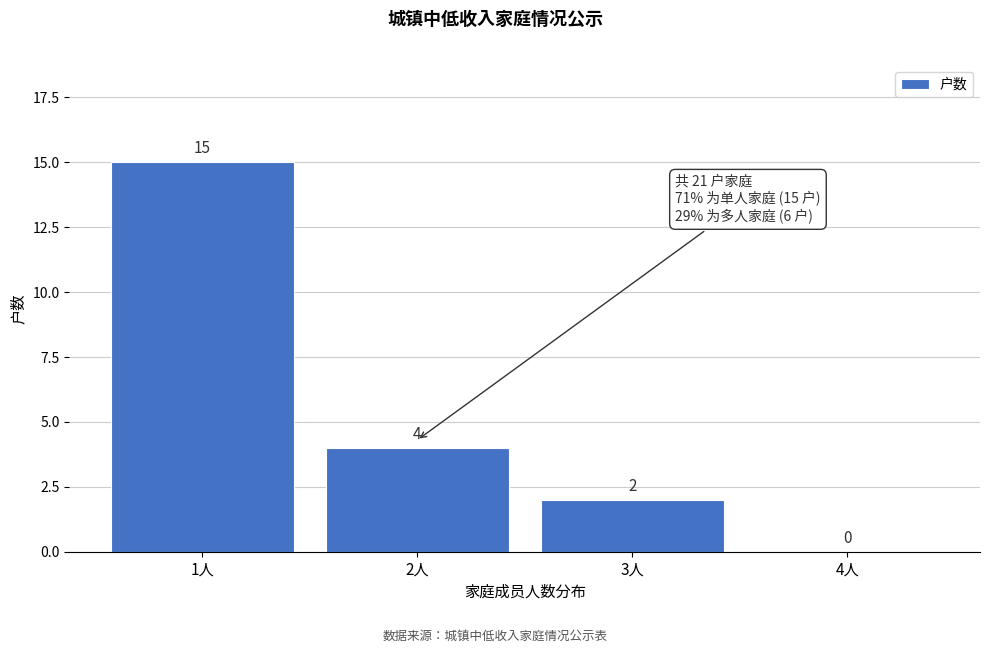

Reading left to right, transcribe all the data shown in this chart.

1人=15	2人=4	3人=2	4人=0